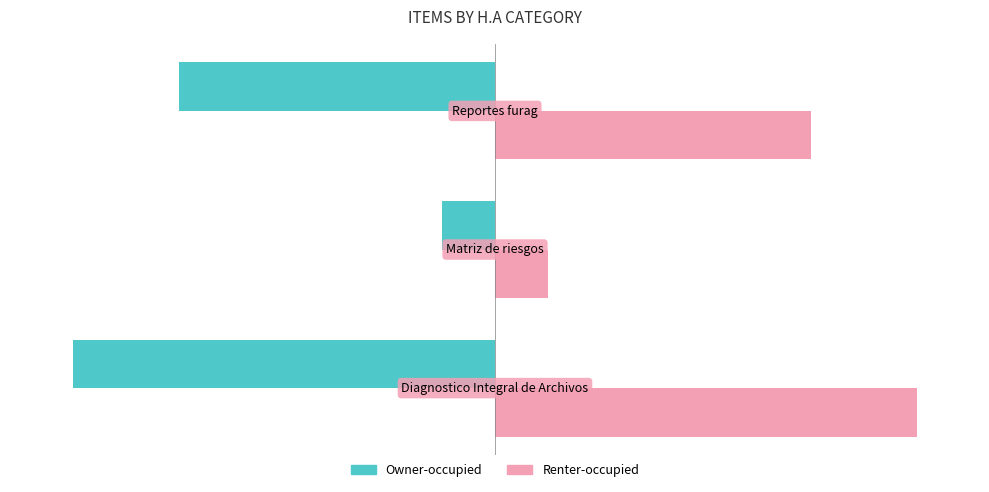

Which series has the largest total across all categories?

Renter-occupied